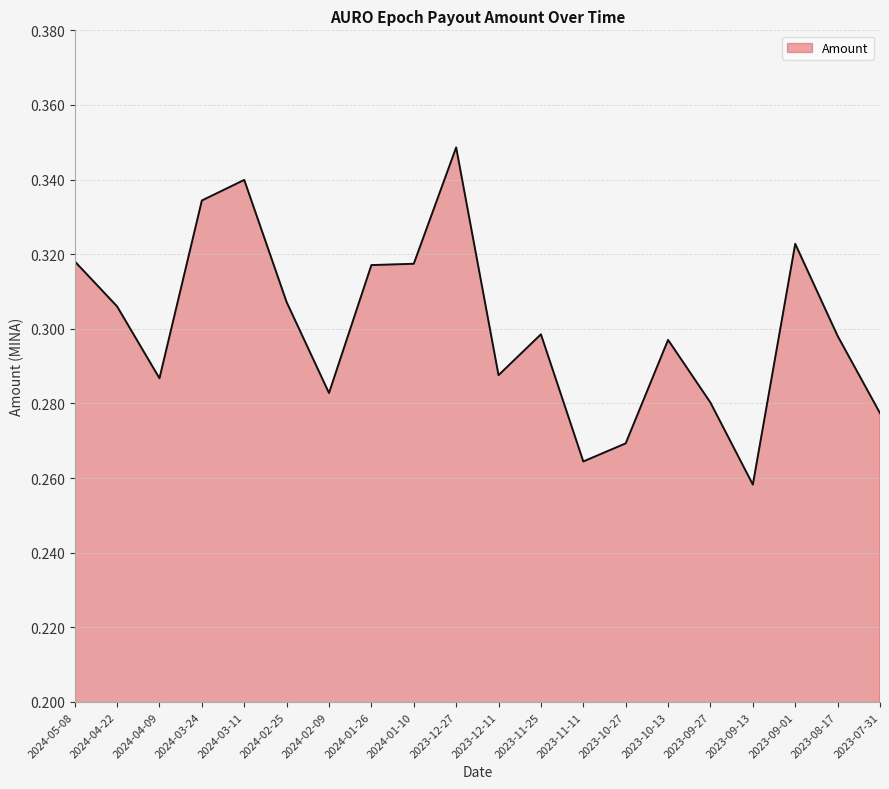

What position from the right is 2023-12-27?

11